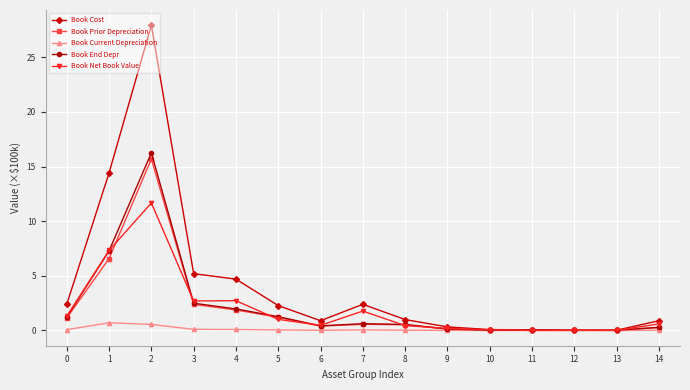

Which series changed the most between 0 and 11?

Book Cost